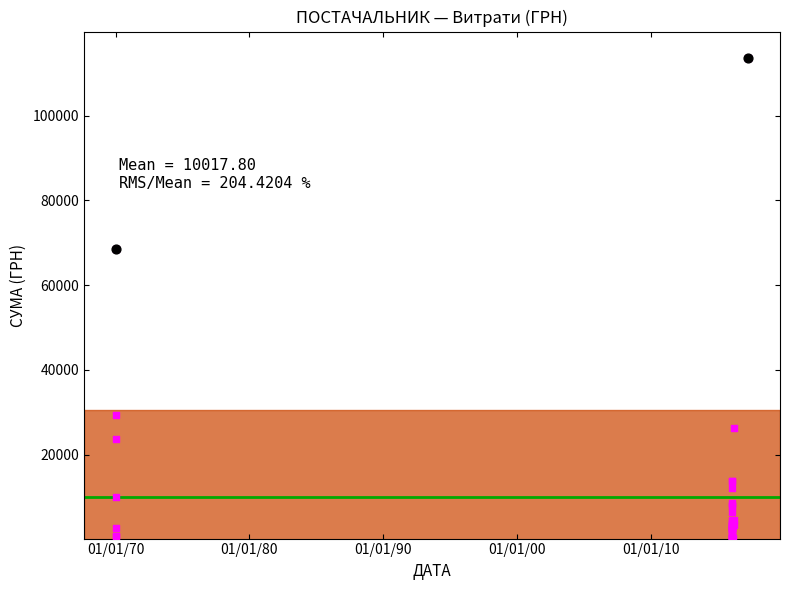

Approximately how many times larger is the value at 01.01.1970 compared to 02.02.2016?

12.7